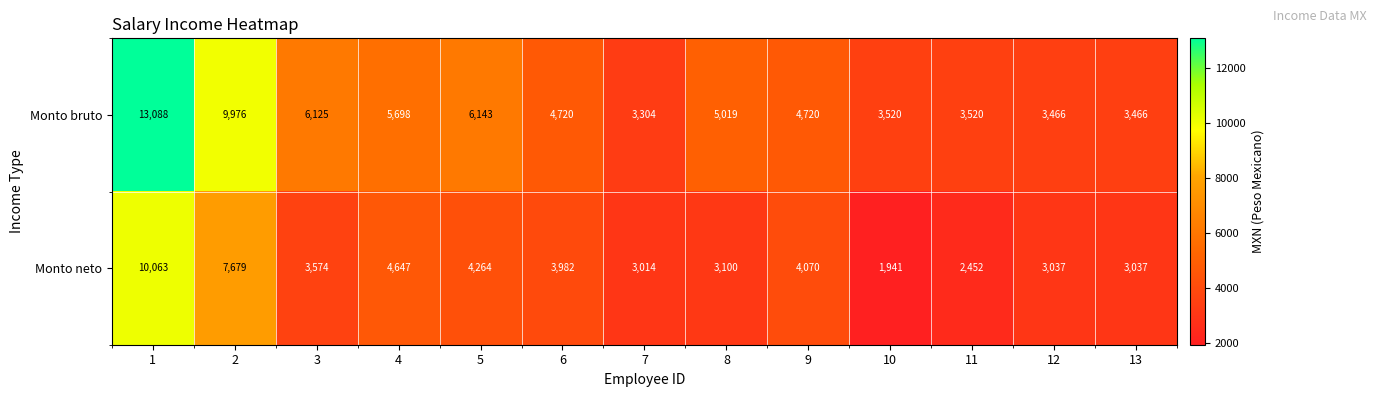

Rank the series by their average value, from lowest to highest.

Monto neto, Monto bruto